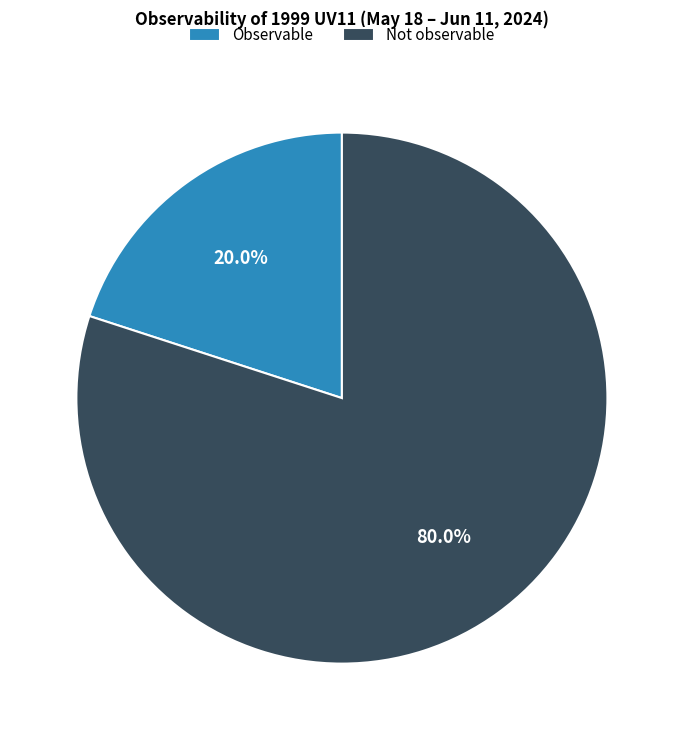

Between Not observable and Observable, which is larger?

Not observable